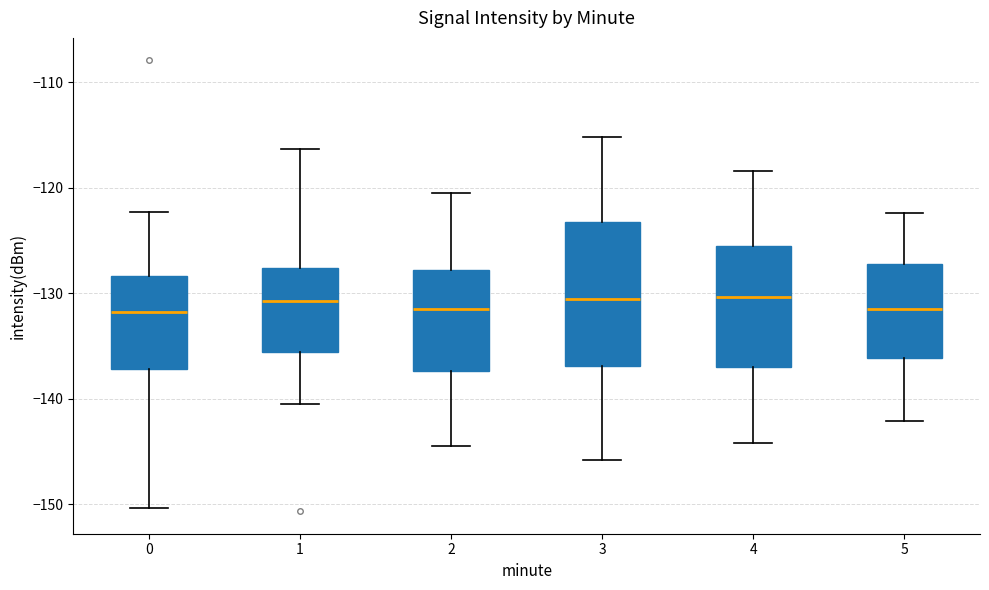

Where does the median line of the box at x = 4 sit on the y-axis? The values are not printed on the chart, so give them approximately, as read against the axis.

-130